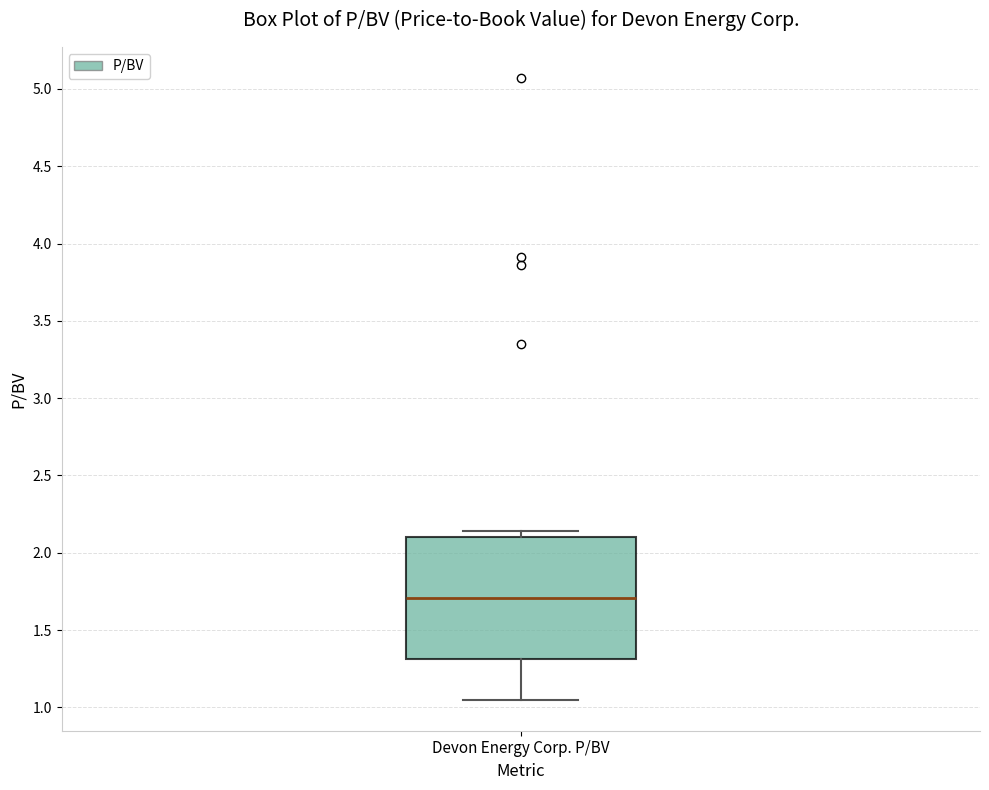

Where is the lower edge of the box for Devon Energy Corp. P/BV on the y-axis? The values are not printed on the chart, so give them approximately, as read against the axis.

1.30